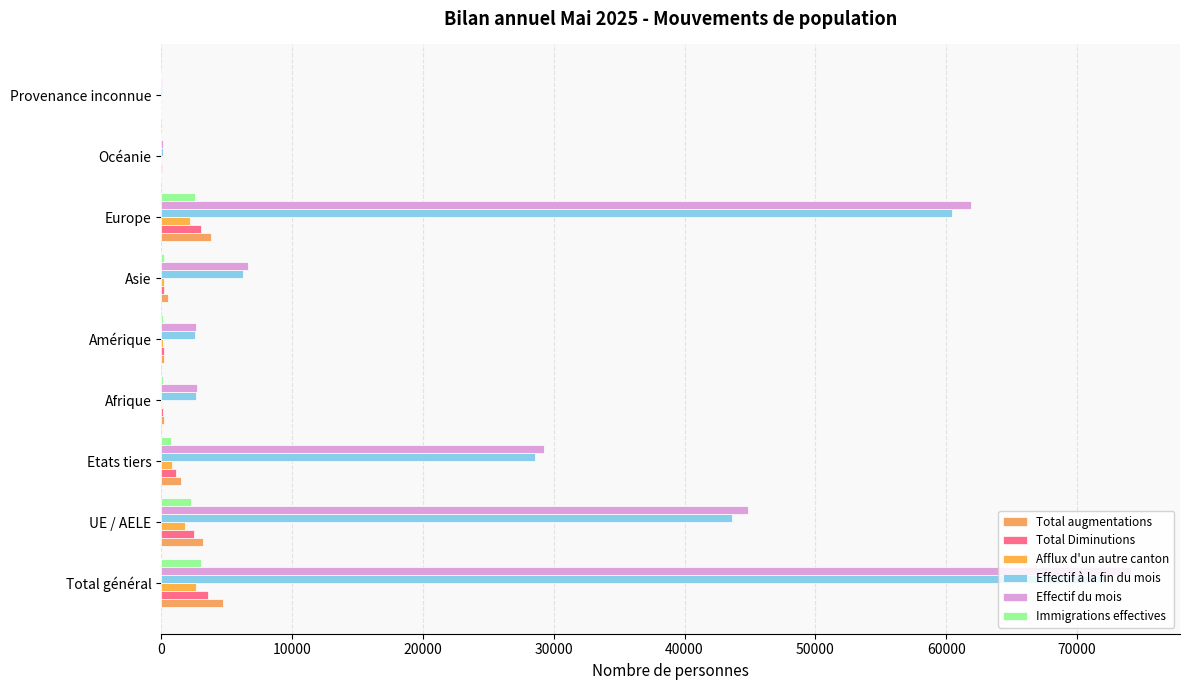

What is the value of the Effectif à la fin du mois bar at the 6th from the left?

6245